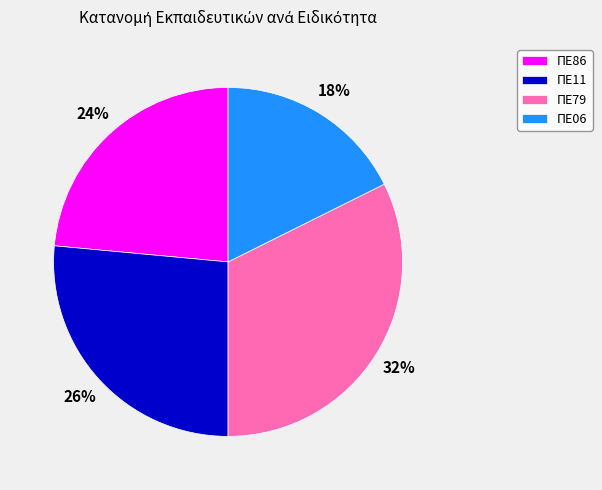

Count the number of slices in the pie.

4